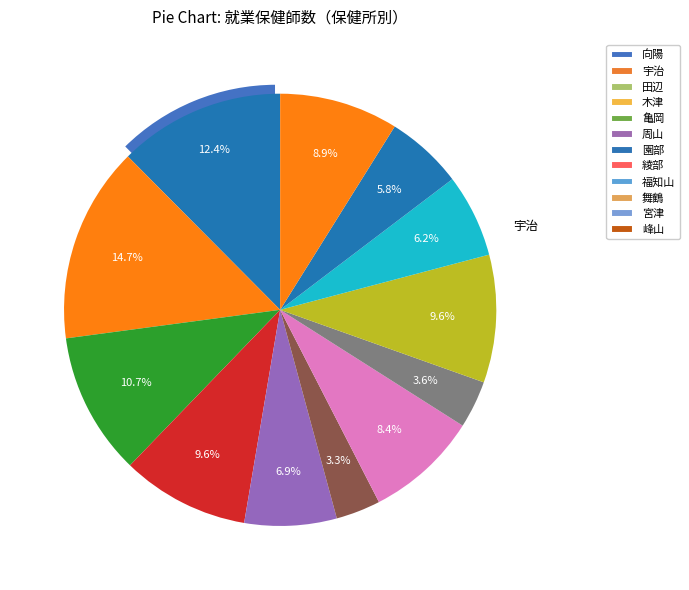

The 舞鶴 slice represents 1% of the pie. True or false?

False